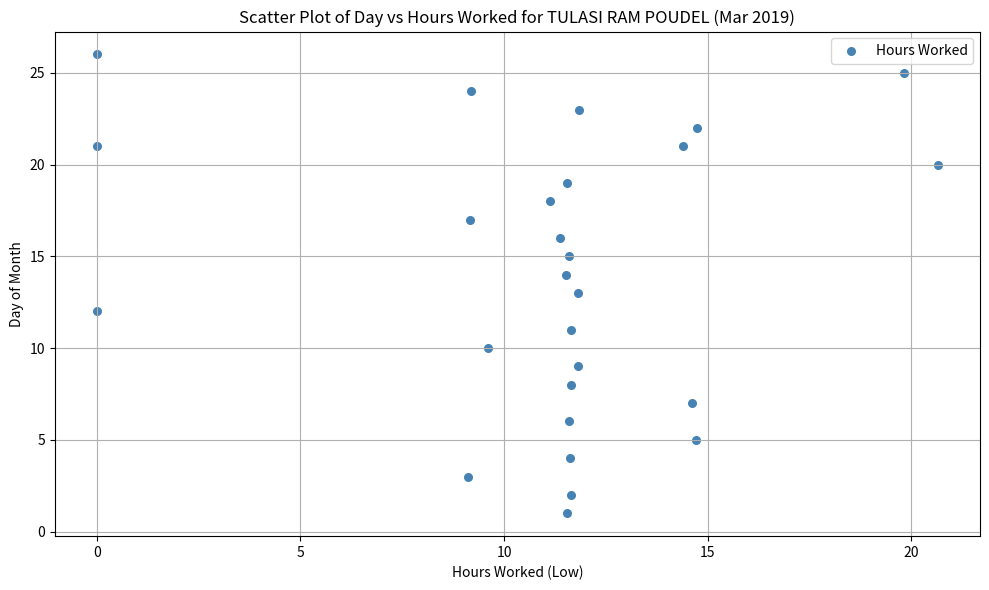

What is the range of Y values (max minus min)?

25